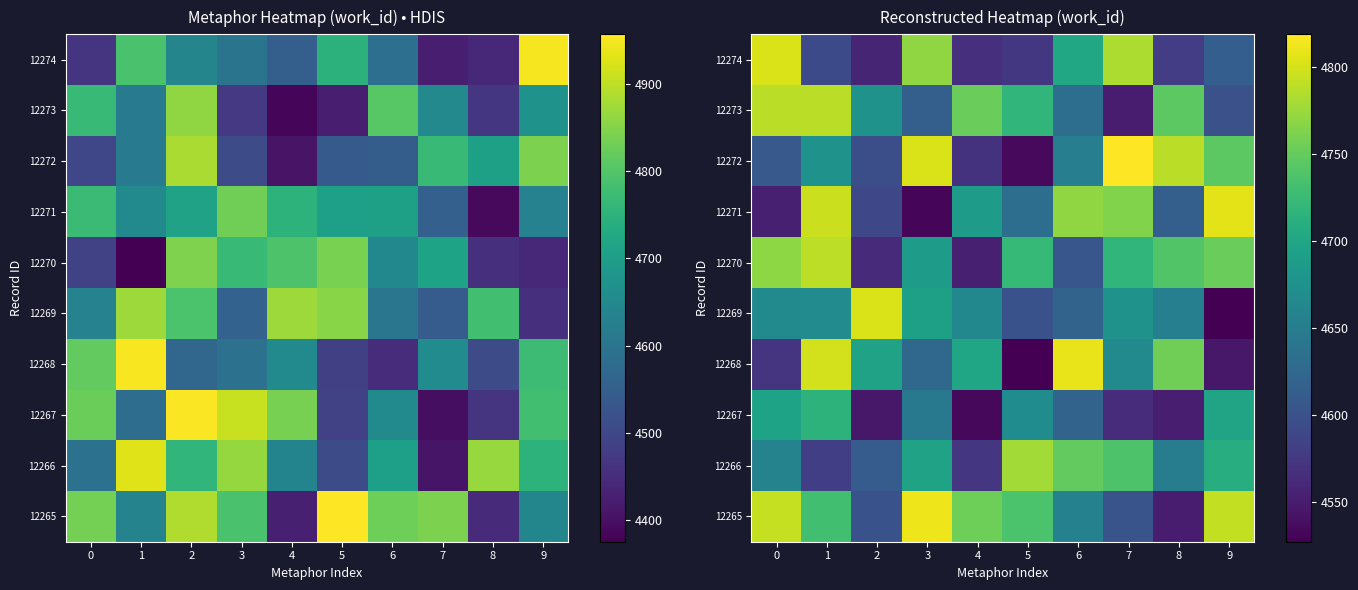

The 12265 series shows 1136.2 at 1. True or false?

False